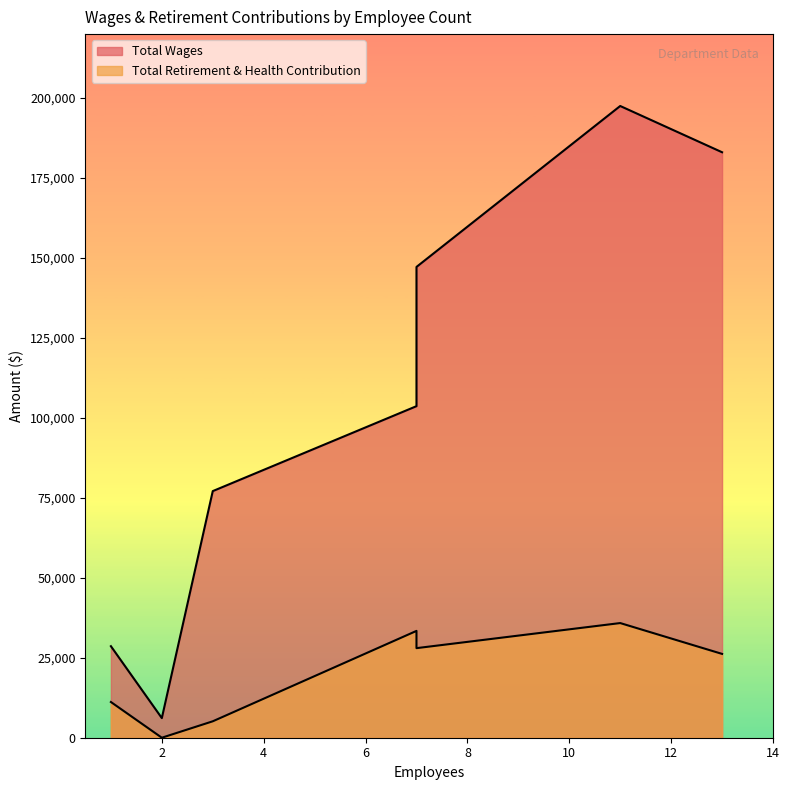

What is the spread (max minus min) of values at 7?

119198